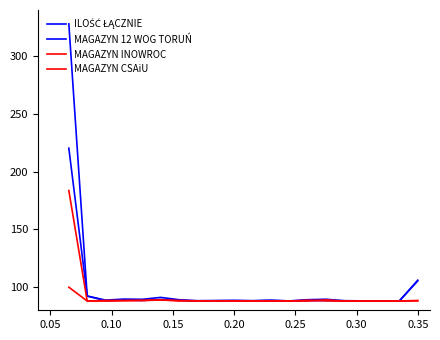

True or false: MAGAZYN CSAiU has more than 2 interior local peaks.

False